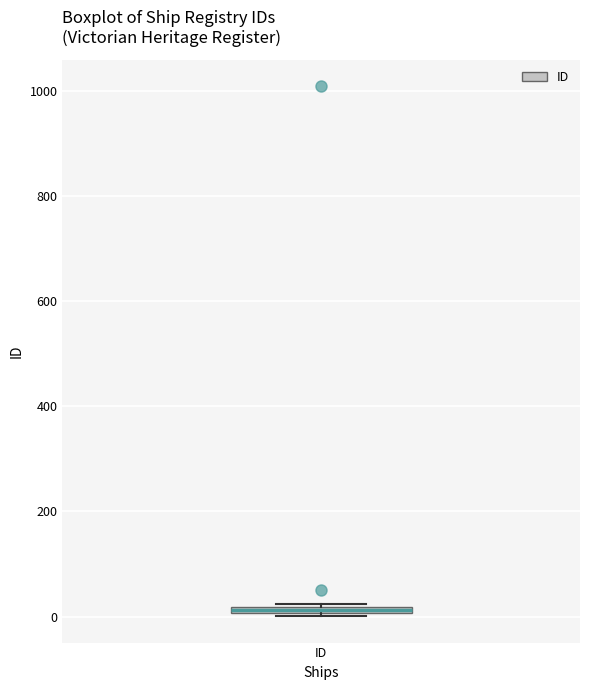

Where is the lower edge of the box for ID on the y-axis? The values are not printed on the chart, so give them approximately, as read against the axis.

0